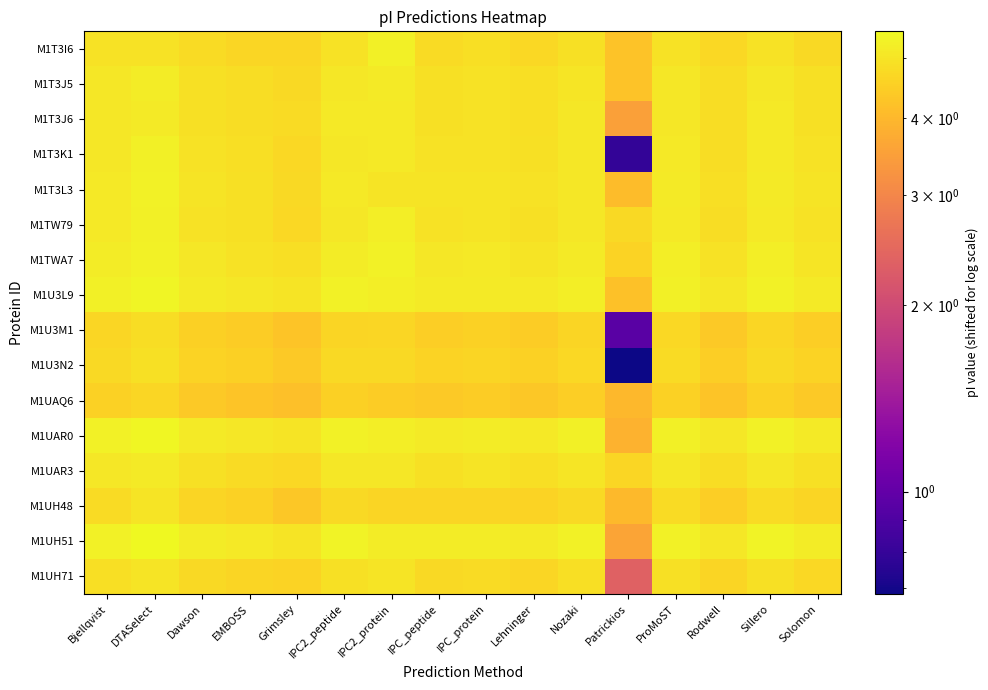

Between EMBOSS and Lehninger, which series saw the biggest shift?

M1UAR3